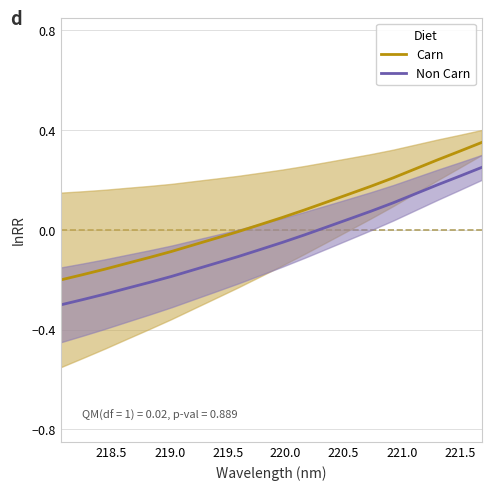

True or false: Carn and Non Carn intersect in this chart.

False